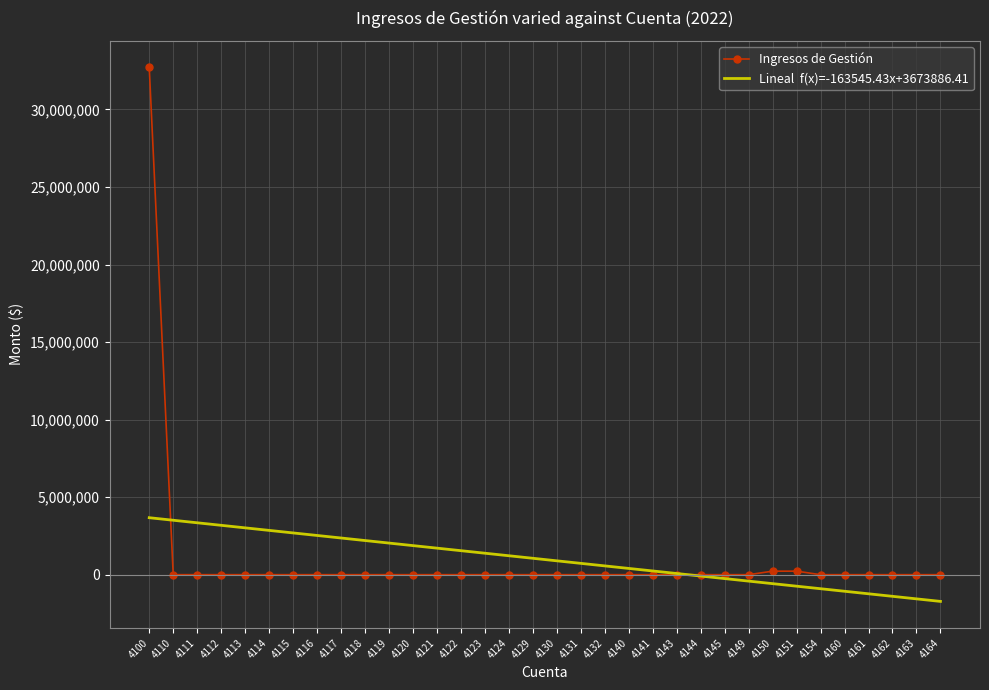

How many categories are shown in the chart?

34